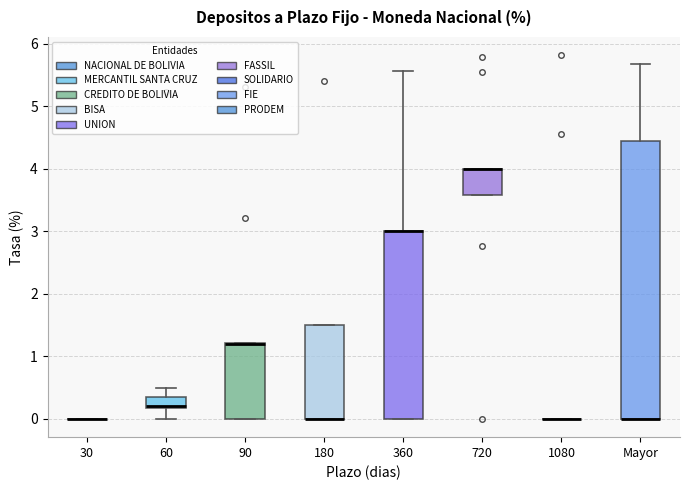

Where is the lower edge of the box for 720 on the y-axis? The values are not printed on the chart, so give them approximately, as read against the axis.

3.6